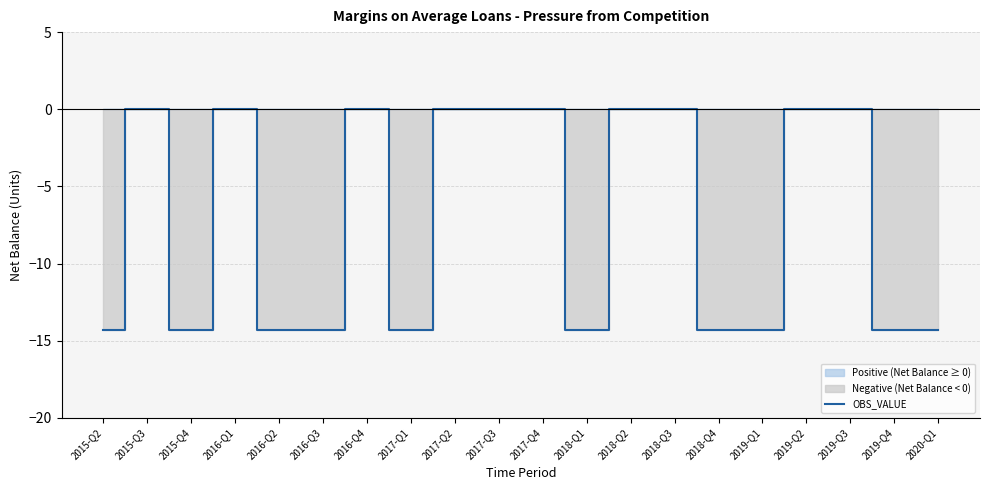

What is the difference between the maximum and second lowest values?

14.3